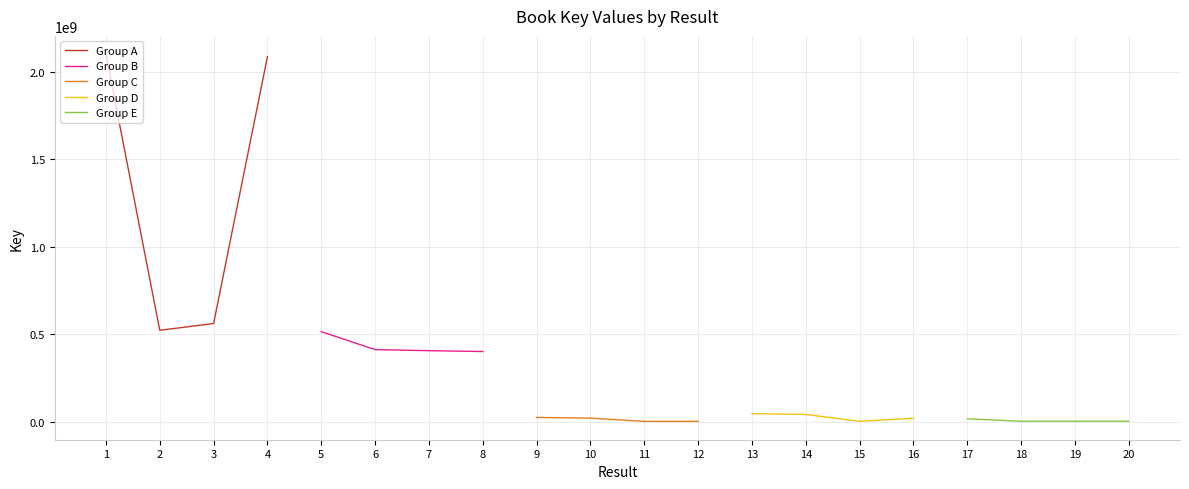

What is the difference between the Group E values at 18 and 20?

15